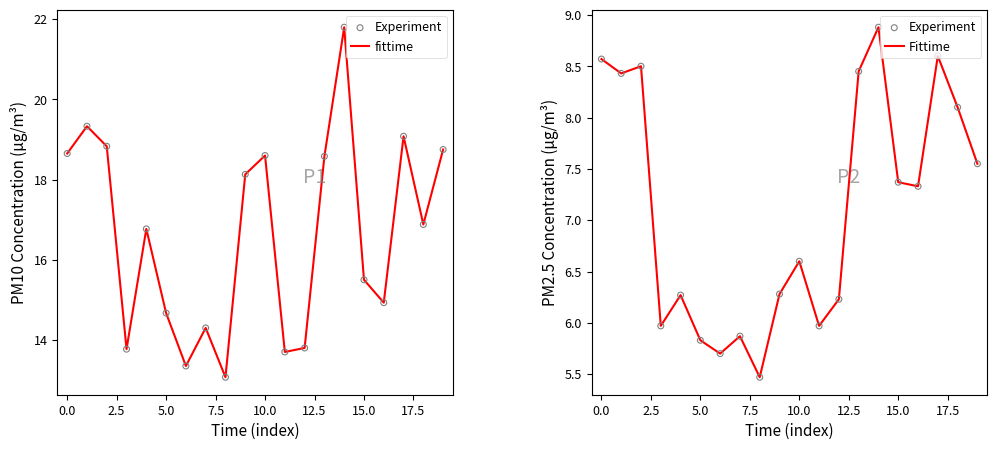

At how many categories does at least one series exceed 11?

20